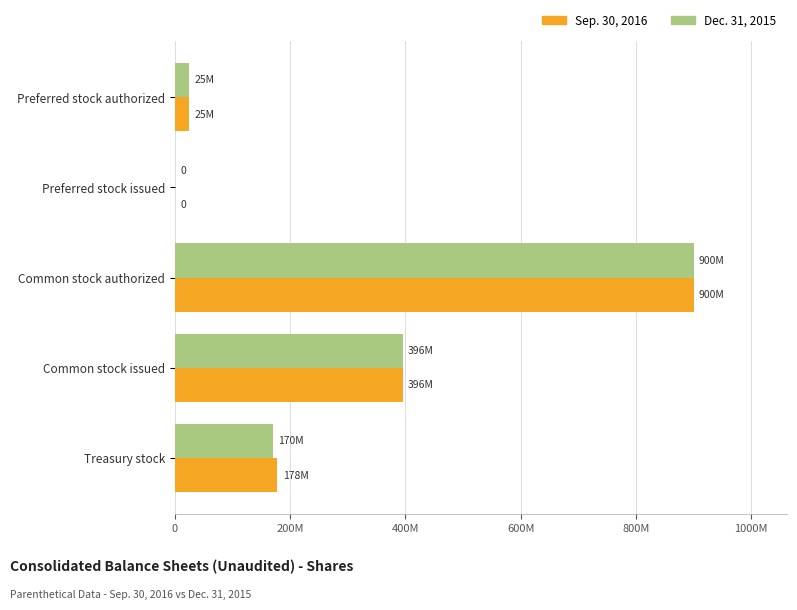

What are all the series names shown in the legend?

Sep. 30, 2016, Dec. 31, 2015